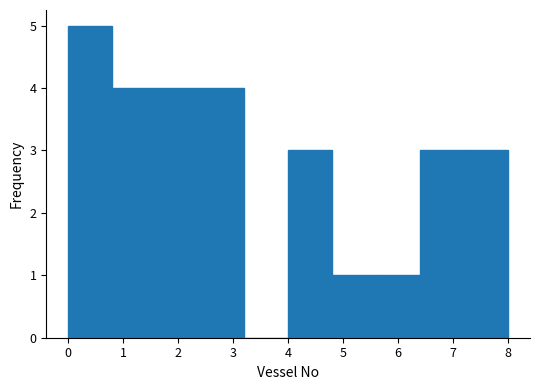

Reading left to right, transcribe this chart: for each bar, give the range it covers on the x-axis and its height. The values are not printed on the chart, so give them approximately, as read against the axis.

0.0 to 0.8: 5
0.8 to 1.6: 4
1.6 to 2.4: 4
2.4 to 3.2: 4
3.2 to 4.0: 0
4.0 to 4.8: 3
4.8 to 5.6: 1
5.6 to 6.4: 1
6.4 to 7.2: 3
7.2 to 8.0: 3